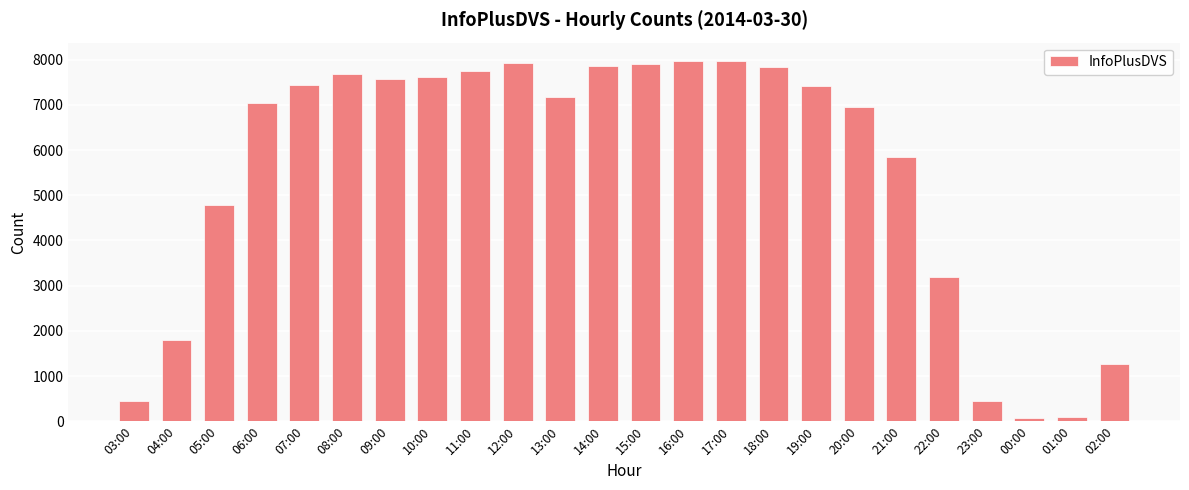

What is the label of the 20th bar from the left?

22:00